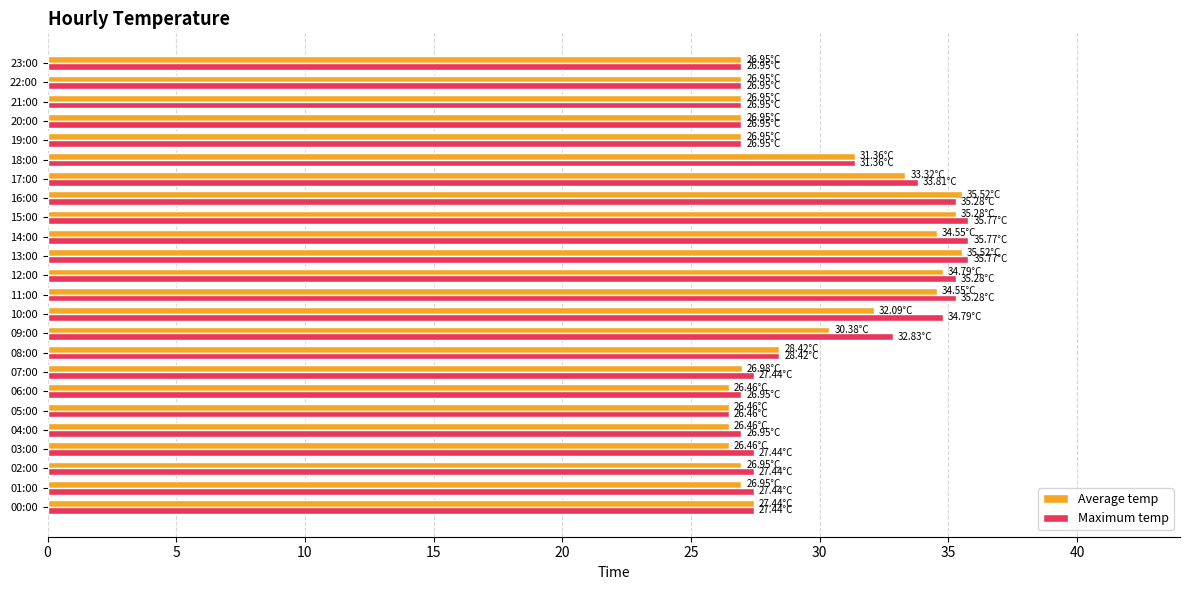

Between 07:00 and 11:00, which series saw the biggest shift?

Maximum temp